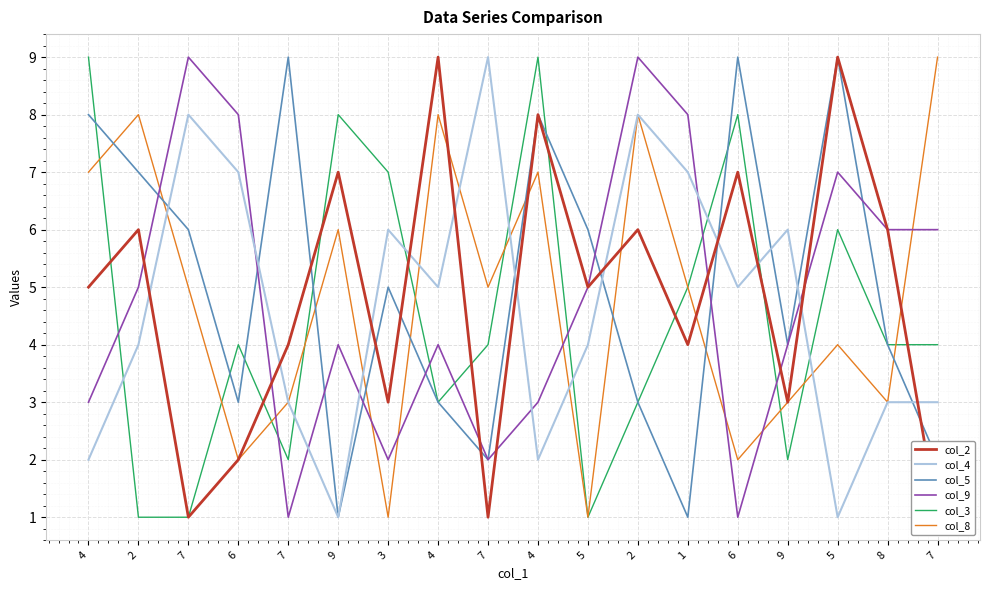

What is the sum of the col_2 values at 6 and 7?

3